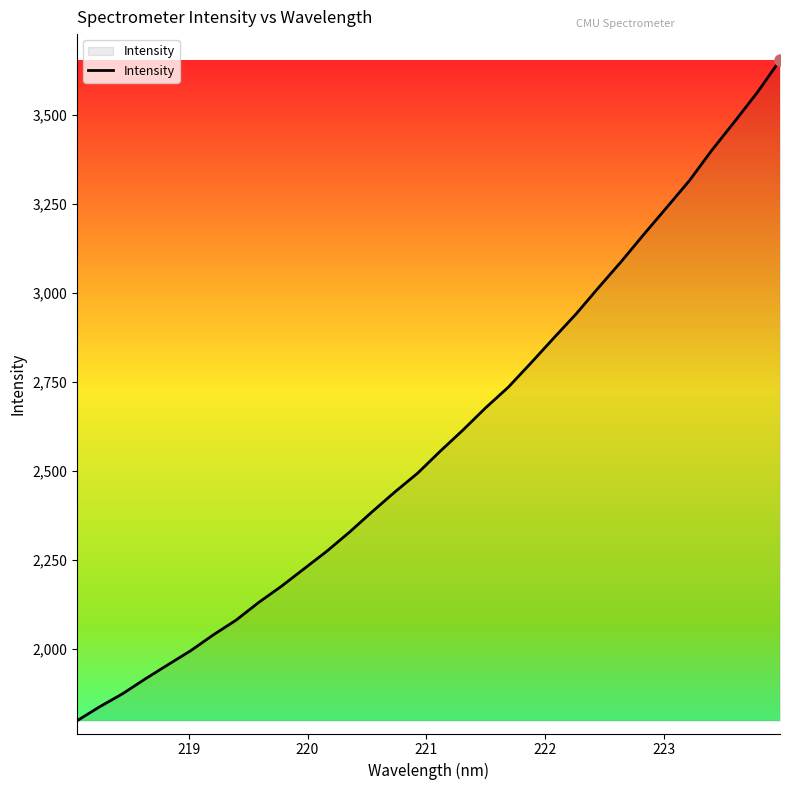

What is the greatest value displayed?

3652.9